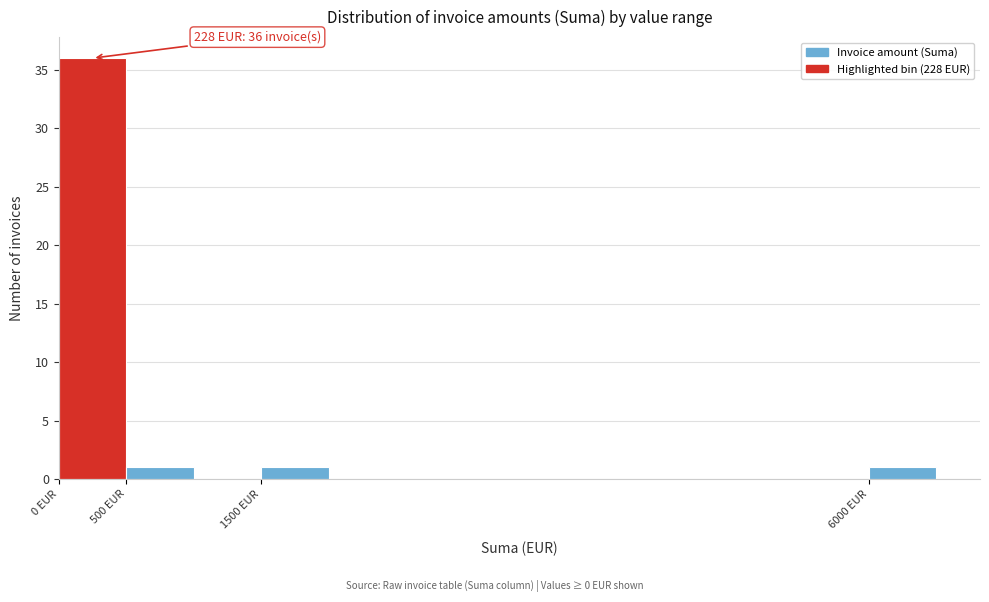

Over which range of the x-axis is the bar tallest?

0 to 500